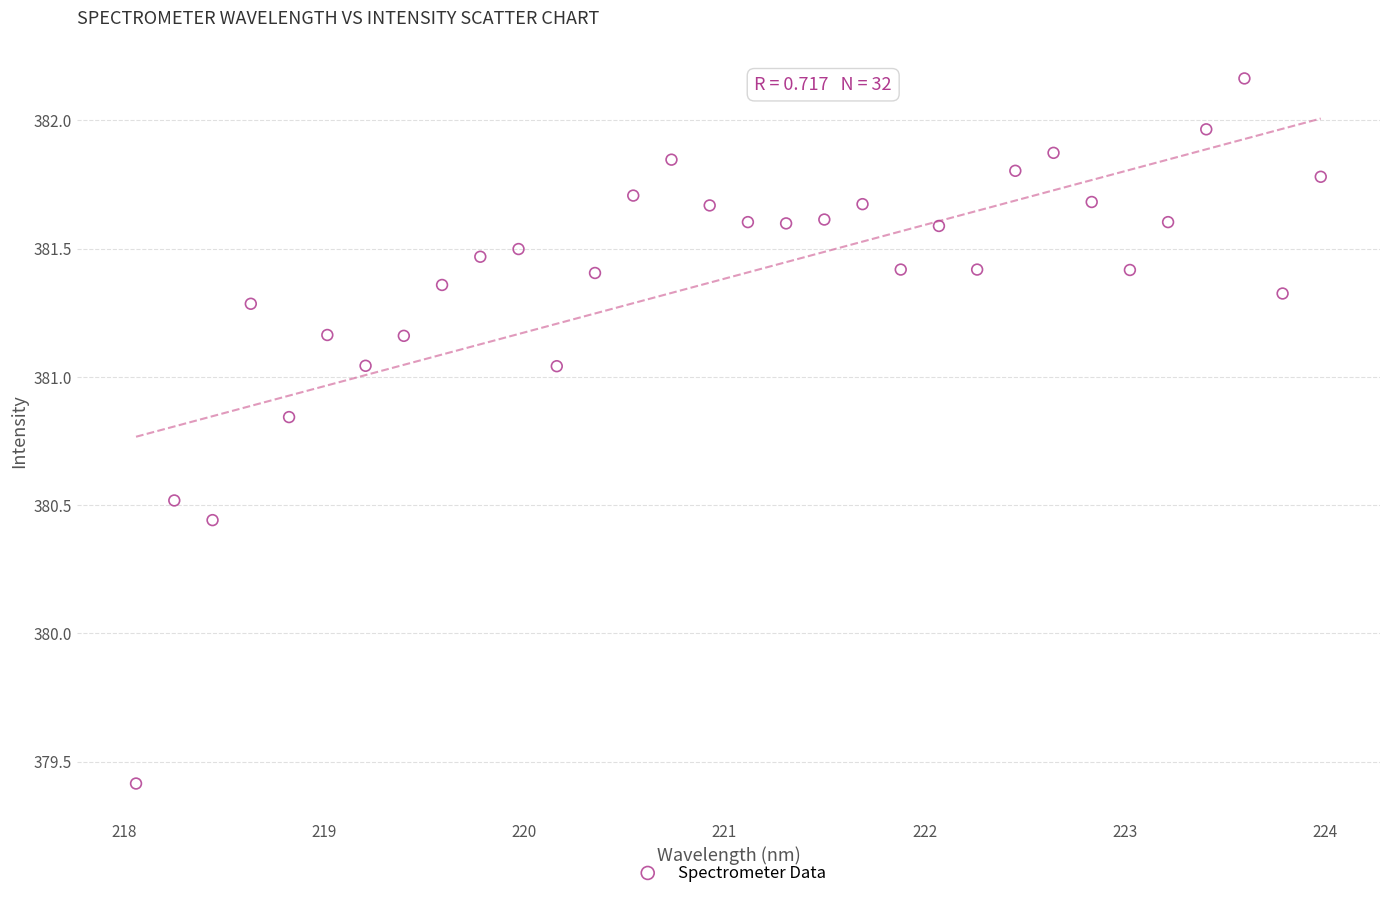

What is the range of X values (max minus min)?

5.9